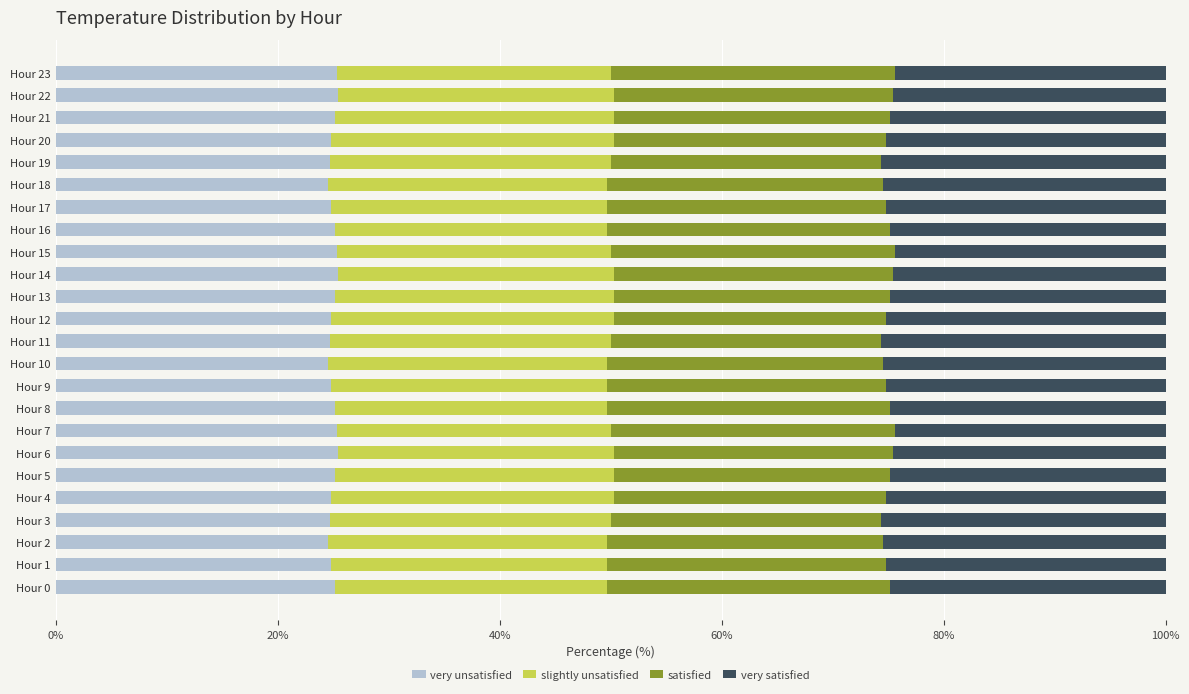

What is the total value across all series at Hour 2?

100.0